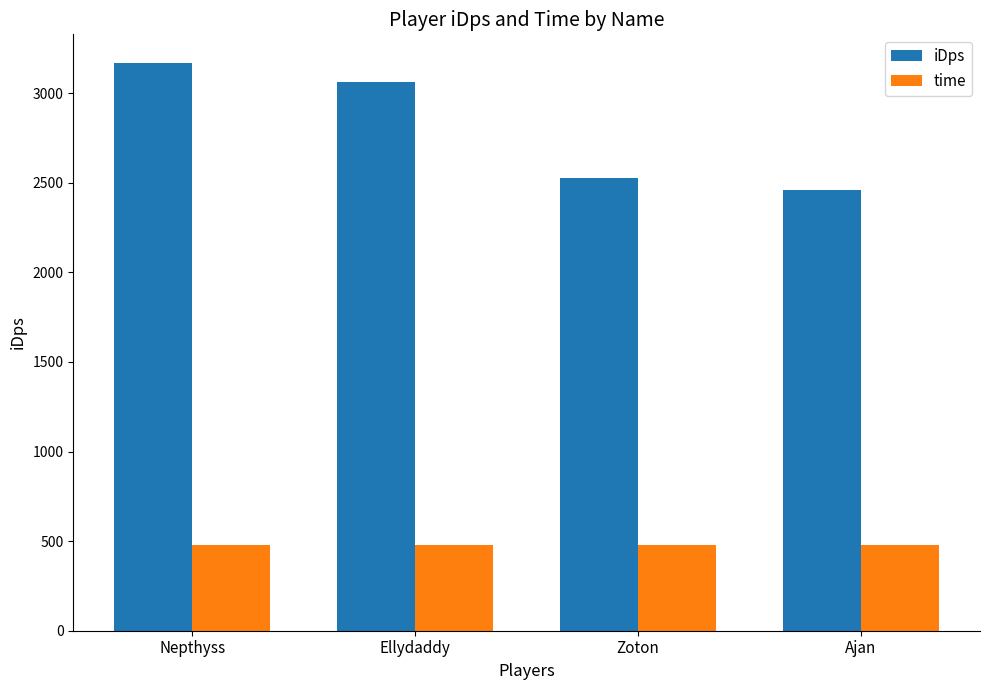

Between Zoton and Ajan, which series saw the biggest shift?

iDps